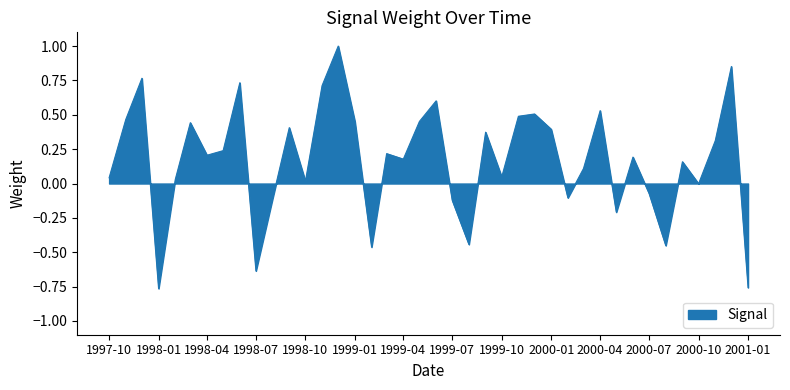

What is the difference between the maximum and minimum values?

1.8